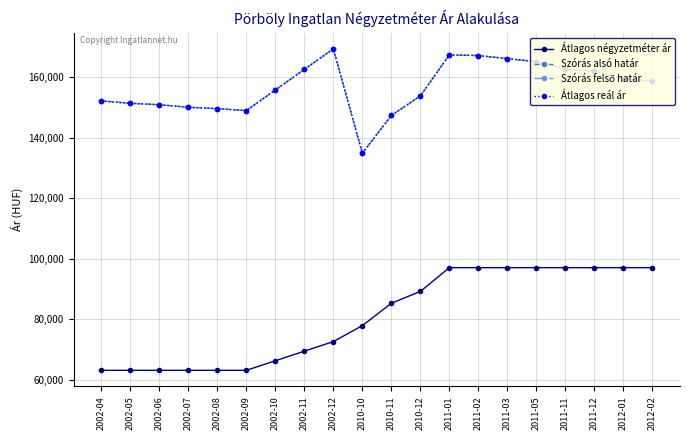

Reading left to right, transcribe all the data shown in this chart.

Átlagos négyzetméter ár: 63157	63157	63157	63157	63157	63157	66319	69482	72644	77915	85294	89215	97058	97058	97058	97058	97058	97058	97058	97058
Szórás alsó határ: 152108	151328	150852	150026	149558	148919	155710	162508	169317	134831	147306	153772	167290	167100	166065	165088	162584	161959	159462	158646
Szórás felső határ: 152108	151328	150852	150026	149558	148919	155710	162508	169317	134831	147306	153772	167290	167100	166065	165088	162584	161959	159462	158646
Átlagos reál ár: 152108	151328	150852	150026	149558	148919	155710	162508	169317	134831	147306	153772	167290	167100	166065	165088	162584	161959	159462	158646